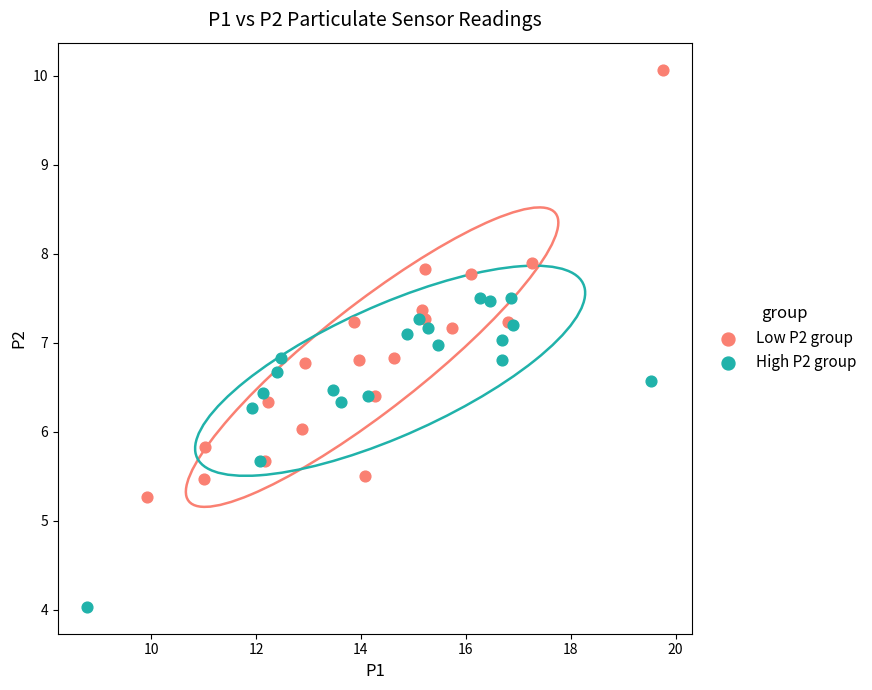

Which series contains the highest Y value?

Low P2 group